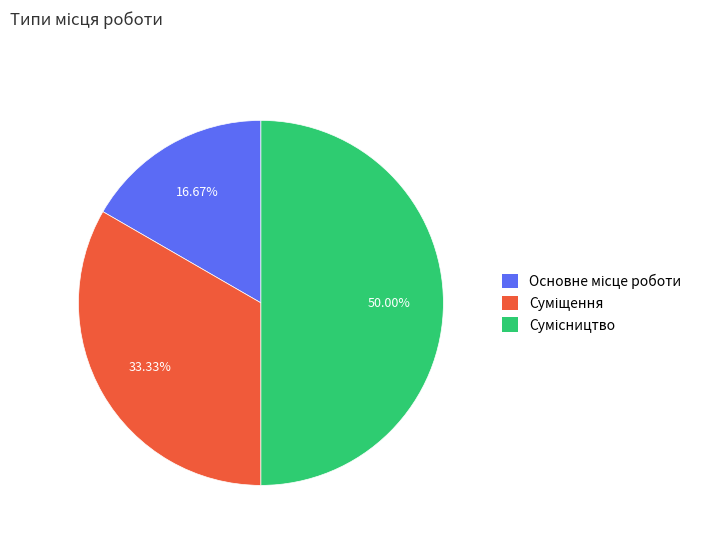

Rank the categories by value from lowest to highest.

Основне місце роботи, Суміщення, Сумісництво